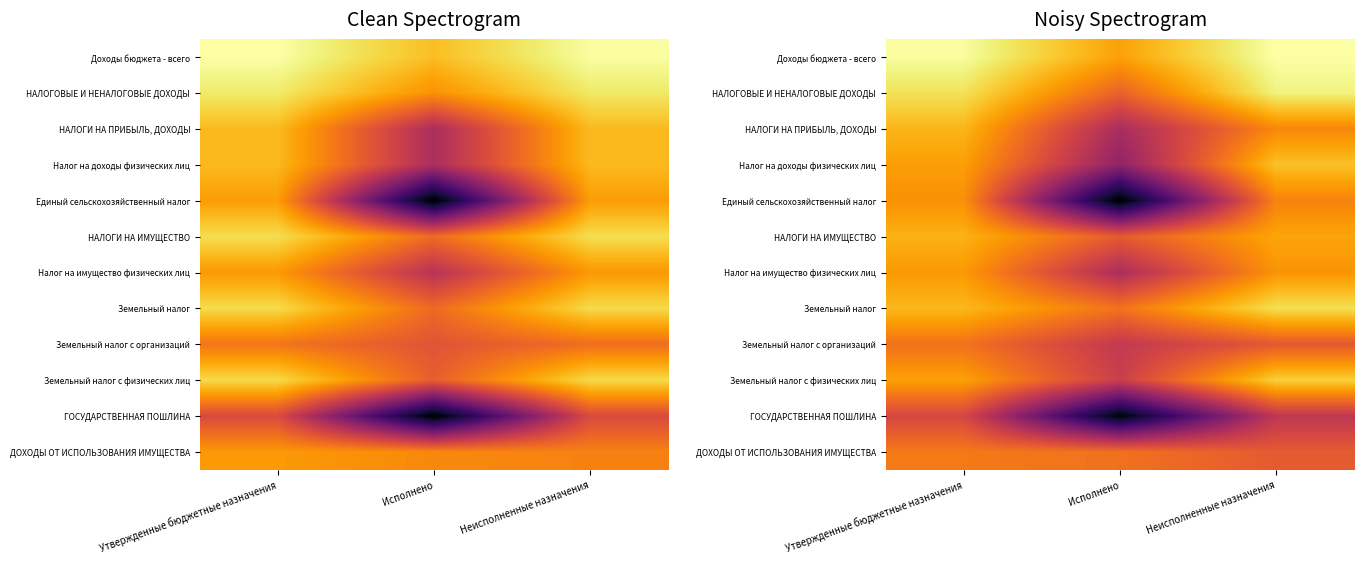

How many data points in Земельный налог с организаций are above 12?

2